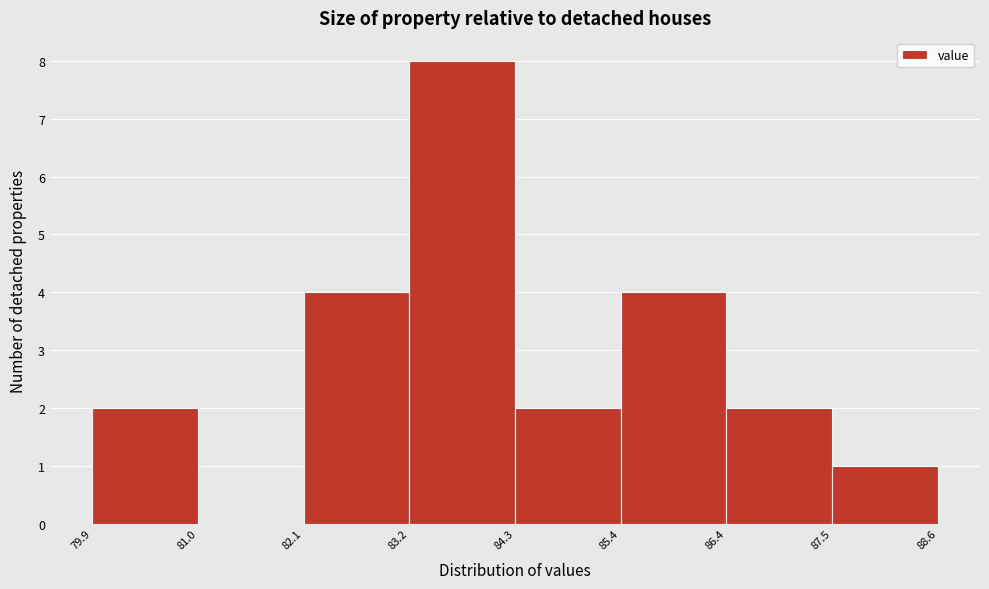

What is the height of the bar covering 82.1 to 83.2 on the x-axis? The values are not printed on the chart, so give them approximately, as read against the axis.

4